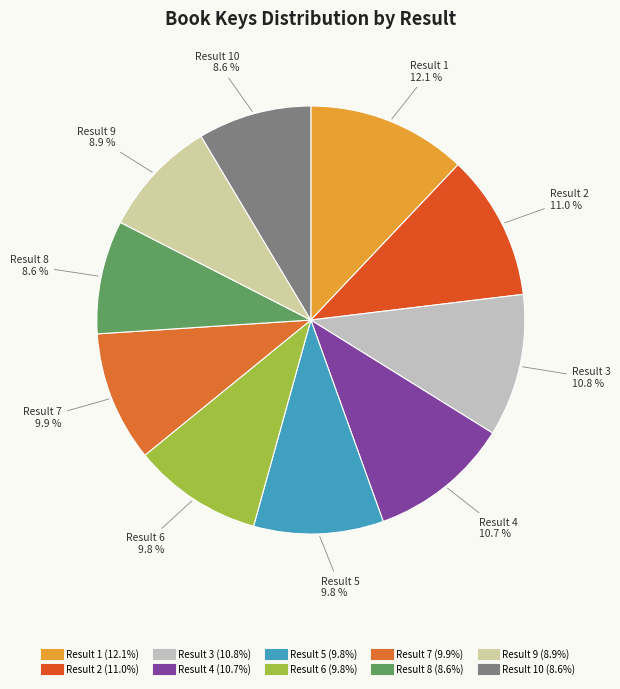

Count the number of slices in the pie.

10